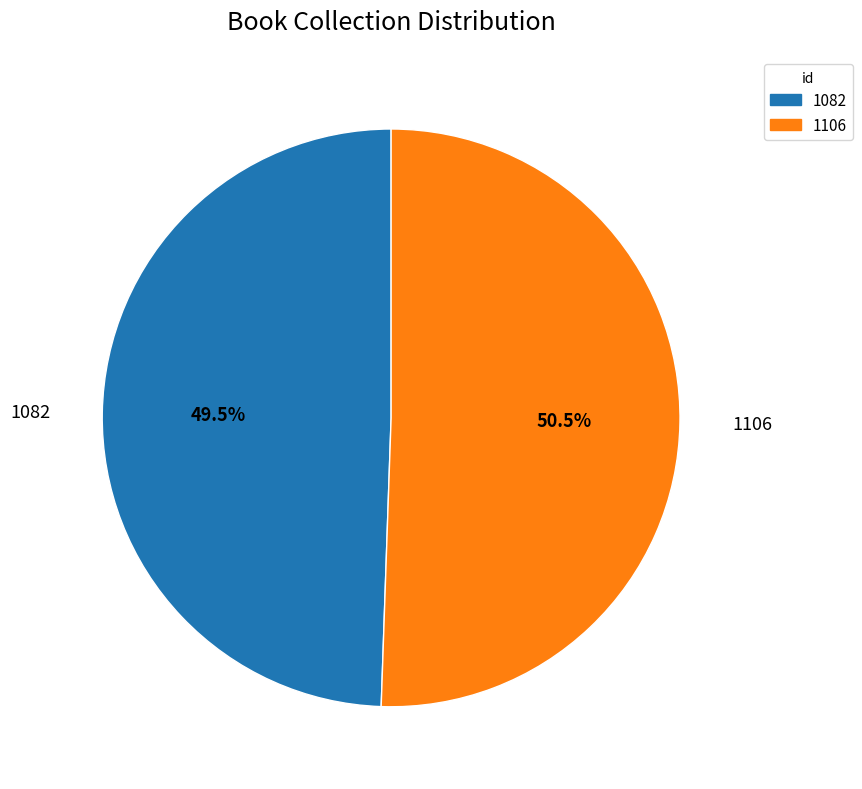

How many slices are in this pie chart?

2